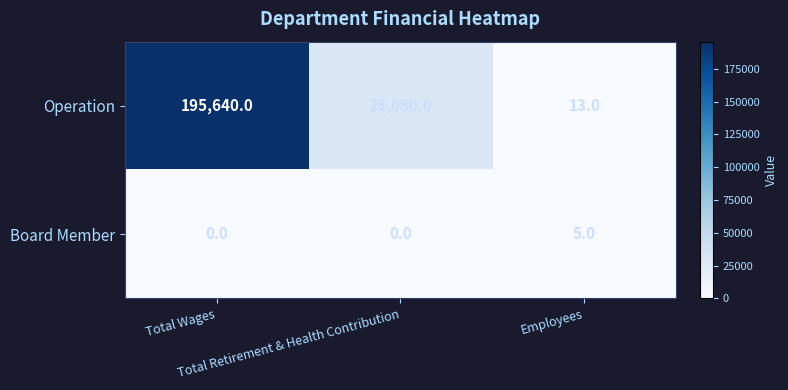

What is the greatest value displayed?

195640